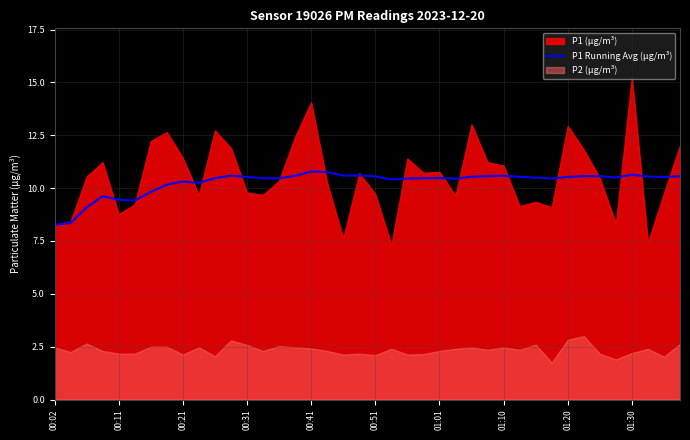

Approximately how many times larger is the value at 29 compared to 34?

1.0